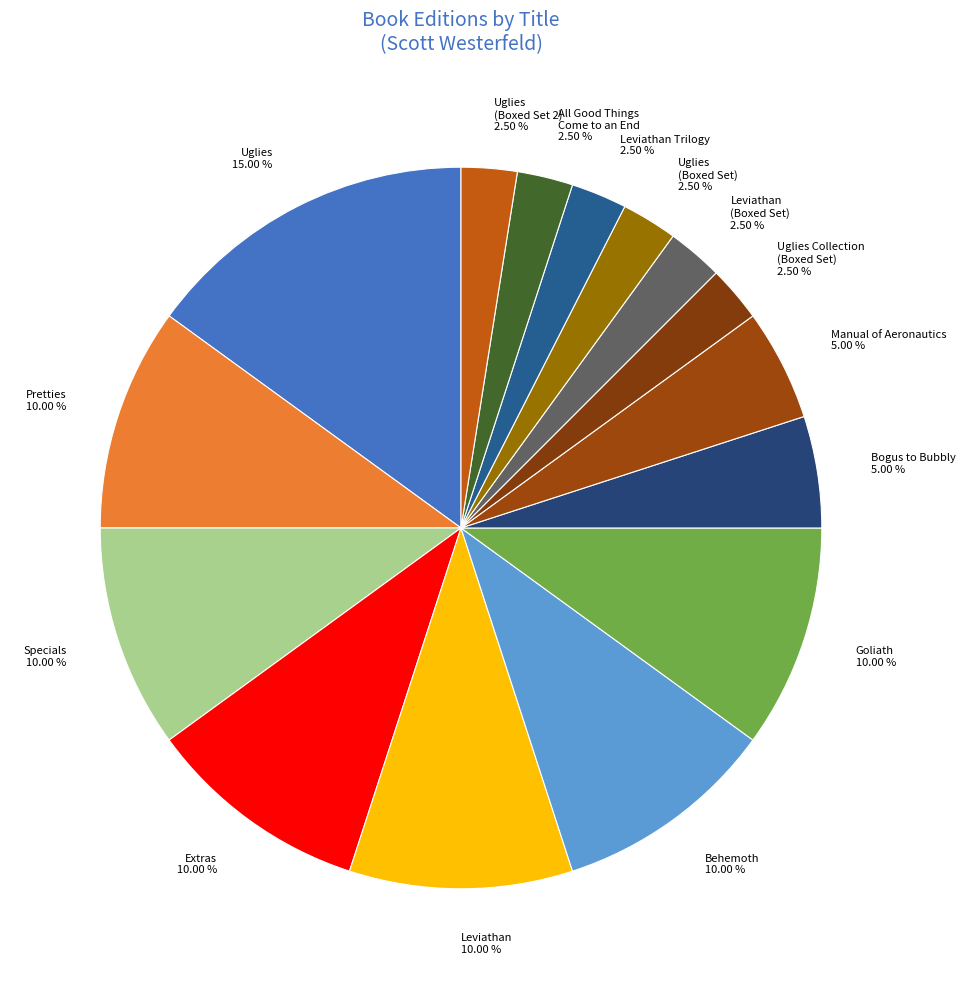

How many slices are in this pie chart?

15